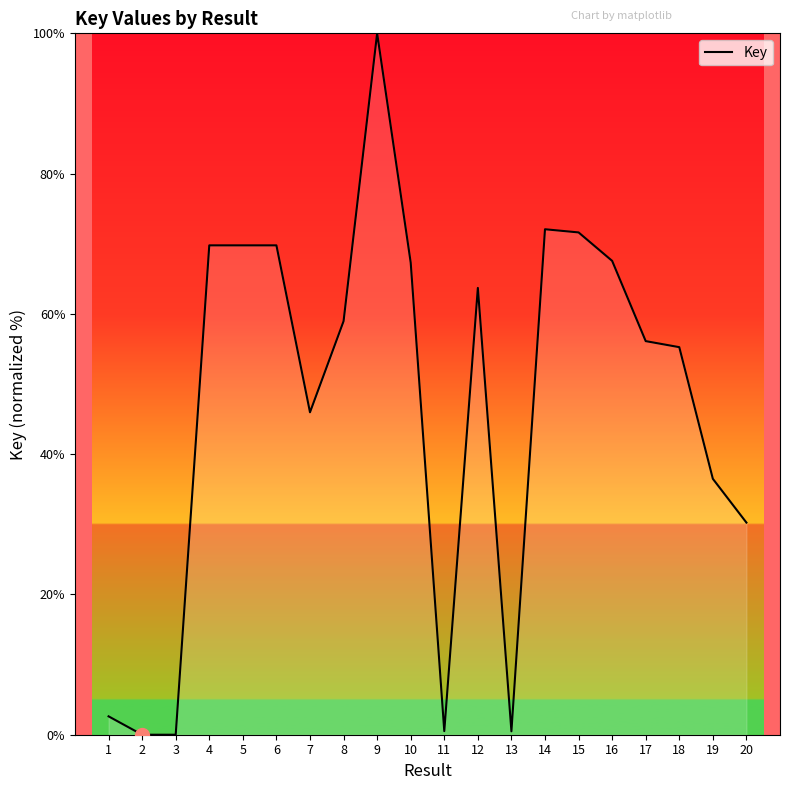

The chart shows a value of 0.5 at 11. True or false?

True